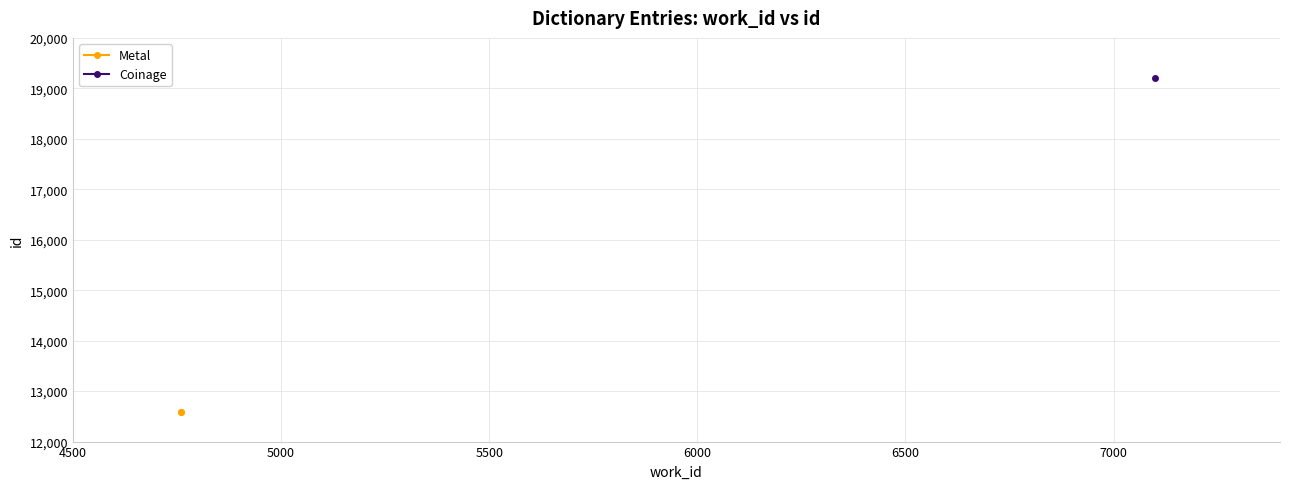

Which has a higher value, 5000 or 4500?

5000